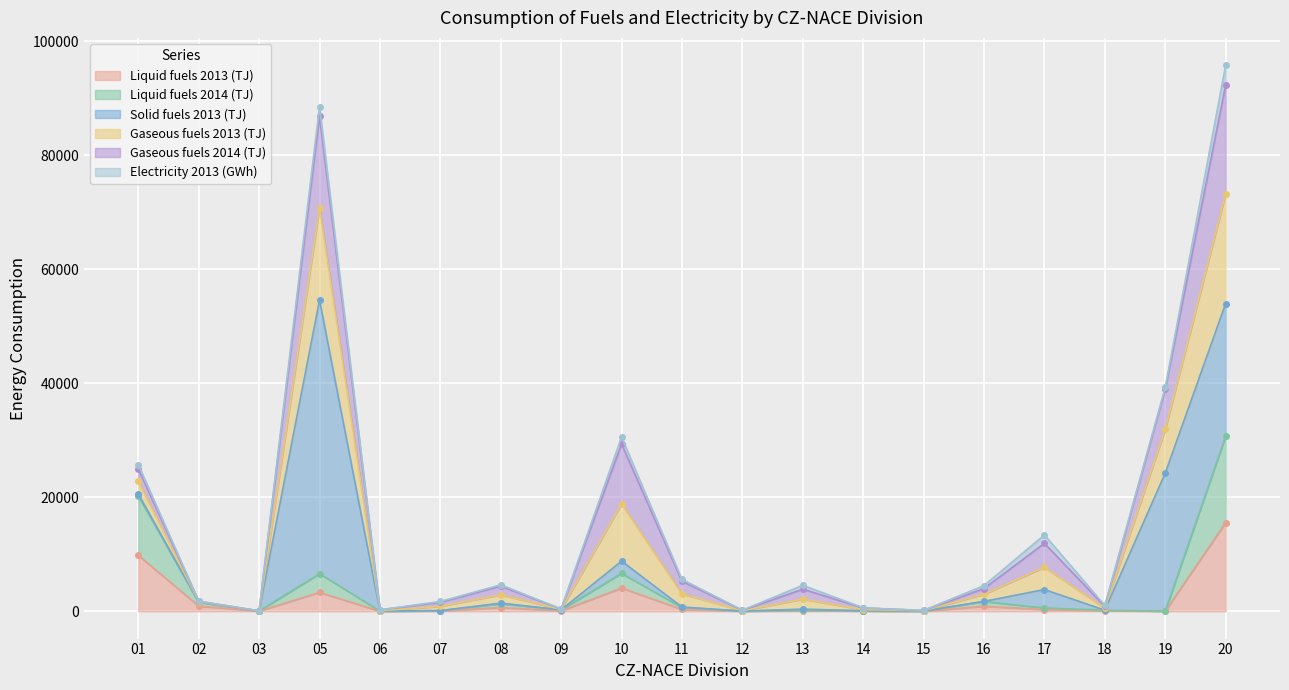

Where do Electricity 2013 (GWh) and Liquid fuels 2013 (TJ) first cross each other?

05 and 06